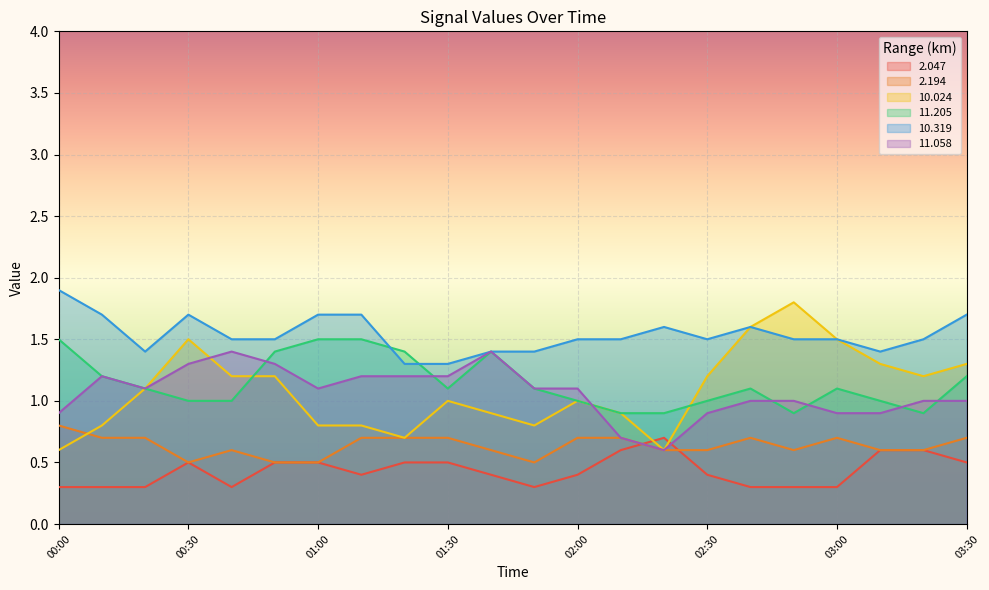

Which category has the lowest value across all series?

00:00